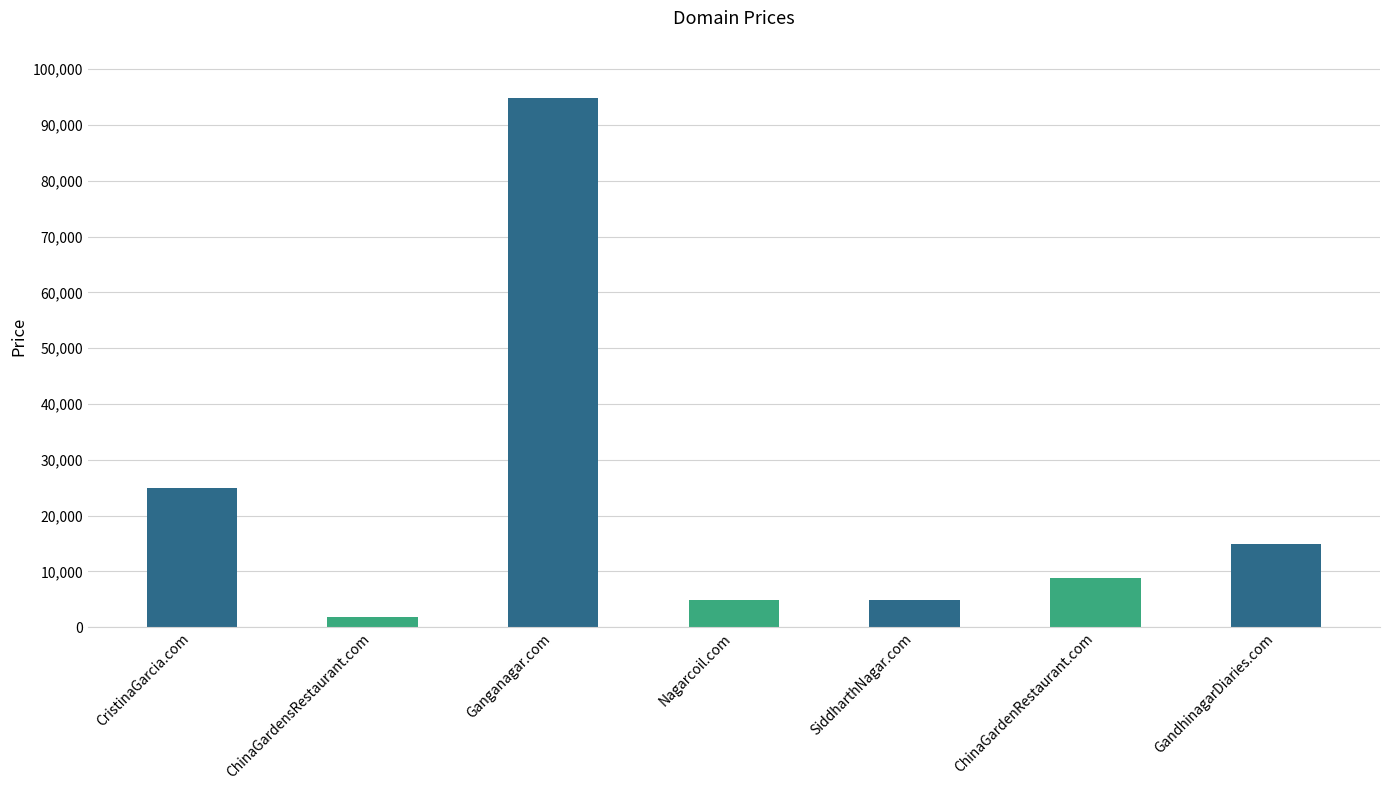

Does the chart contain stacked bars?

No